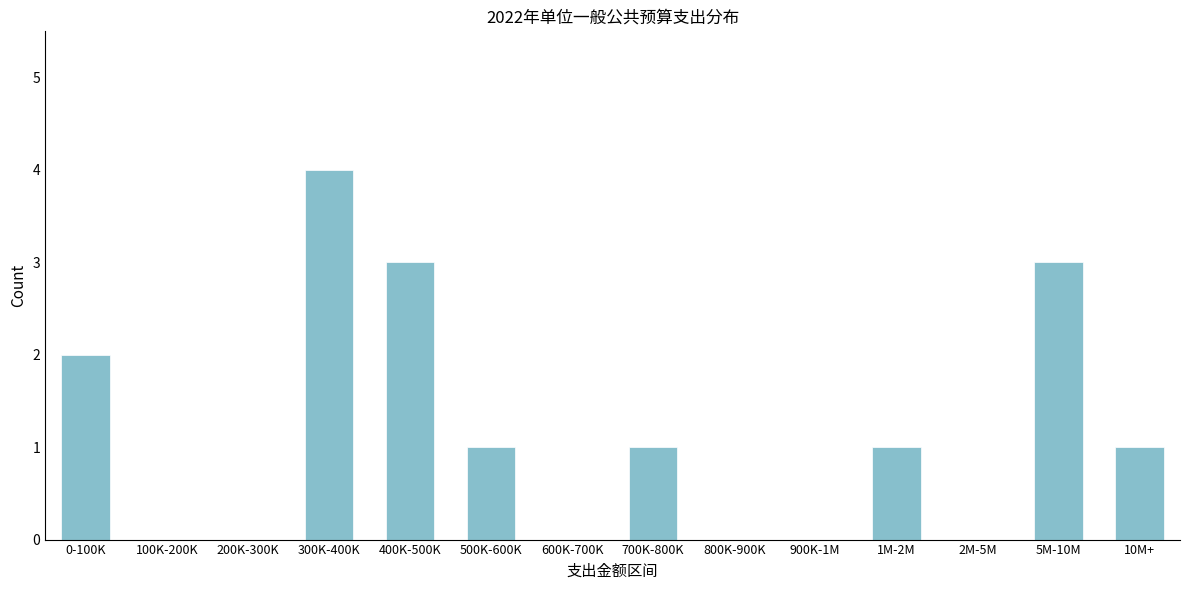

Reading left to right, transcribe all the data shown in this chart.

0-100K=2	100K-200K=0	200K-300K=0	300K-400K=4	400K-500K=3	500K-600K=1	600K-700K=0	700K-800K=1	800K-900K=0	900K-1M=0	1M-2M=1	2M-5M=0	5M-10M=3	10M+=1